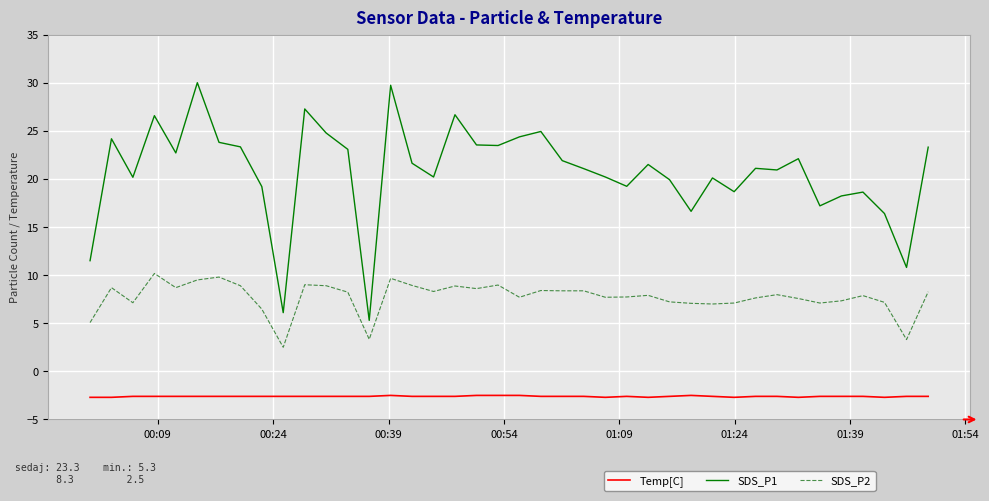

What is the minimum value for SDS_P2?

2.5